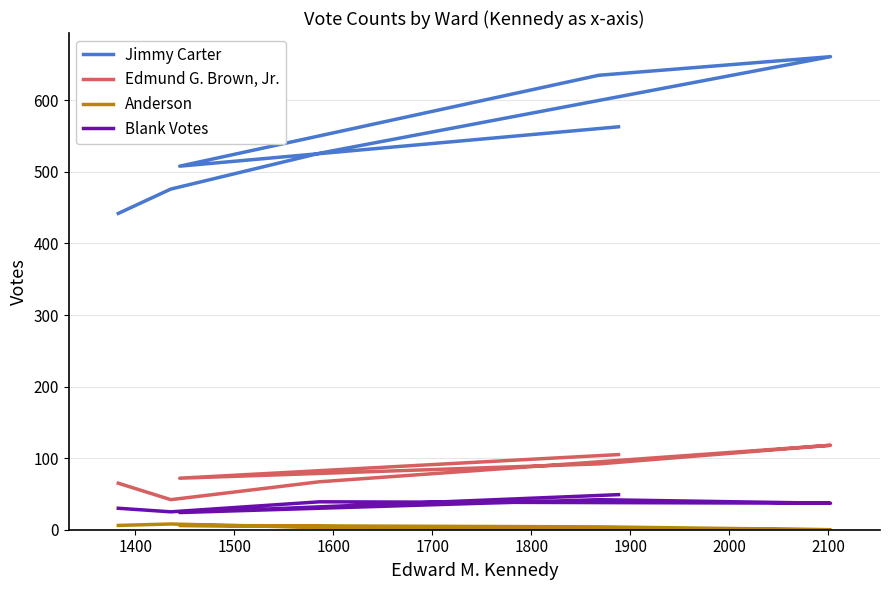

What is the approximate value of Blank Votes at 1600?

37